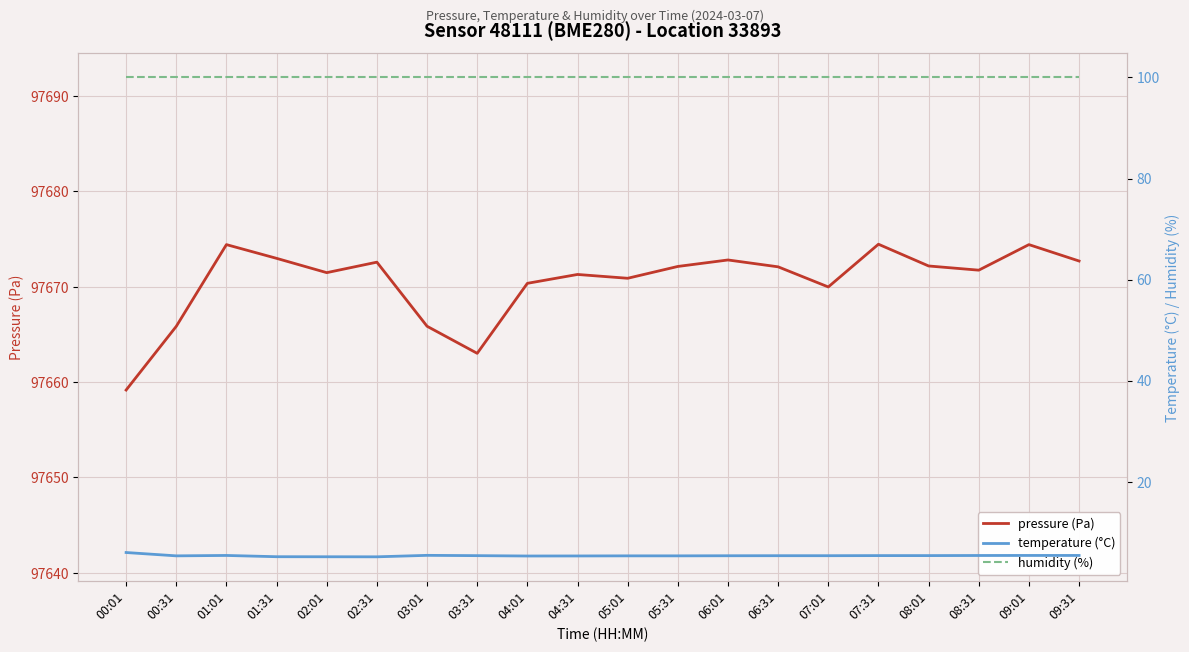

True or false: temperature (°C) has a value of 2.4 at 00:31.

False